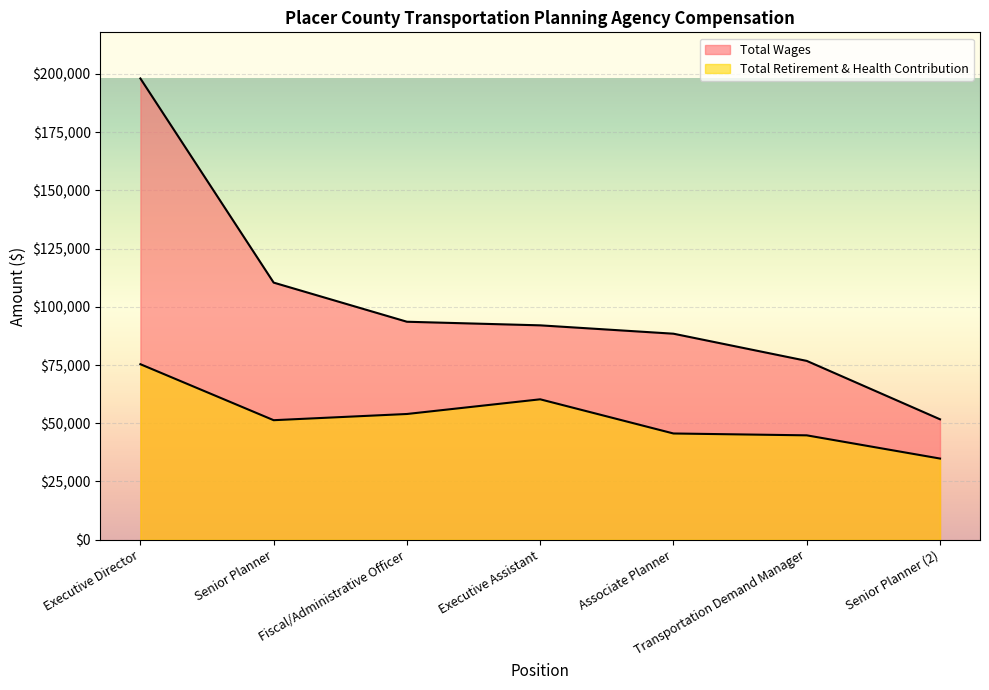

What is the greatest value displayed?

198061